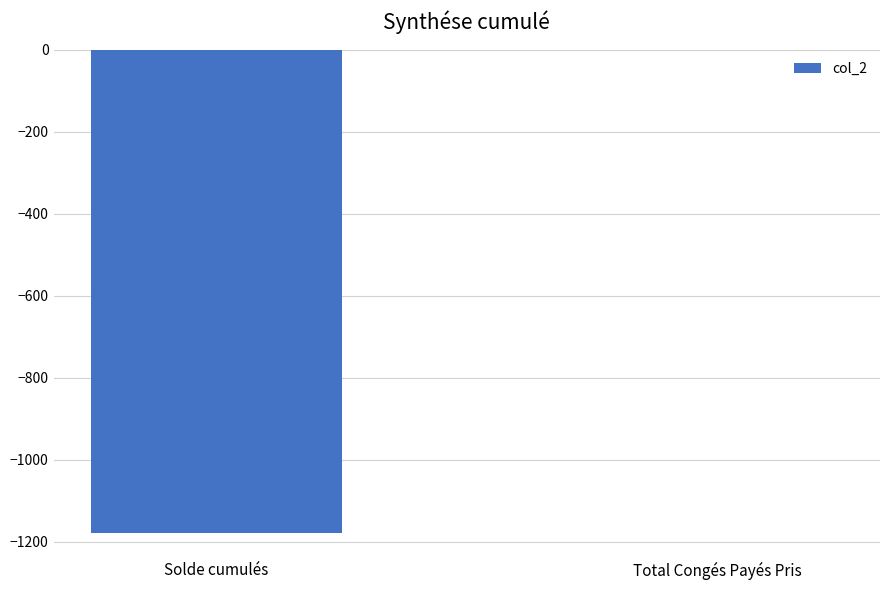

What is the sum of the values at Solde cumulés and Total Congés Payés Pris?

-1178.9